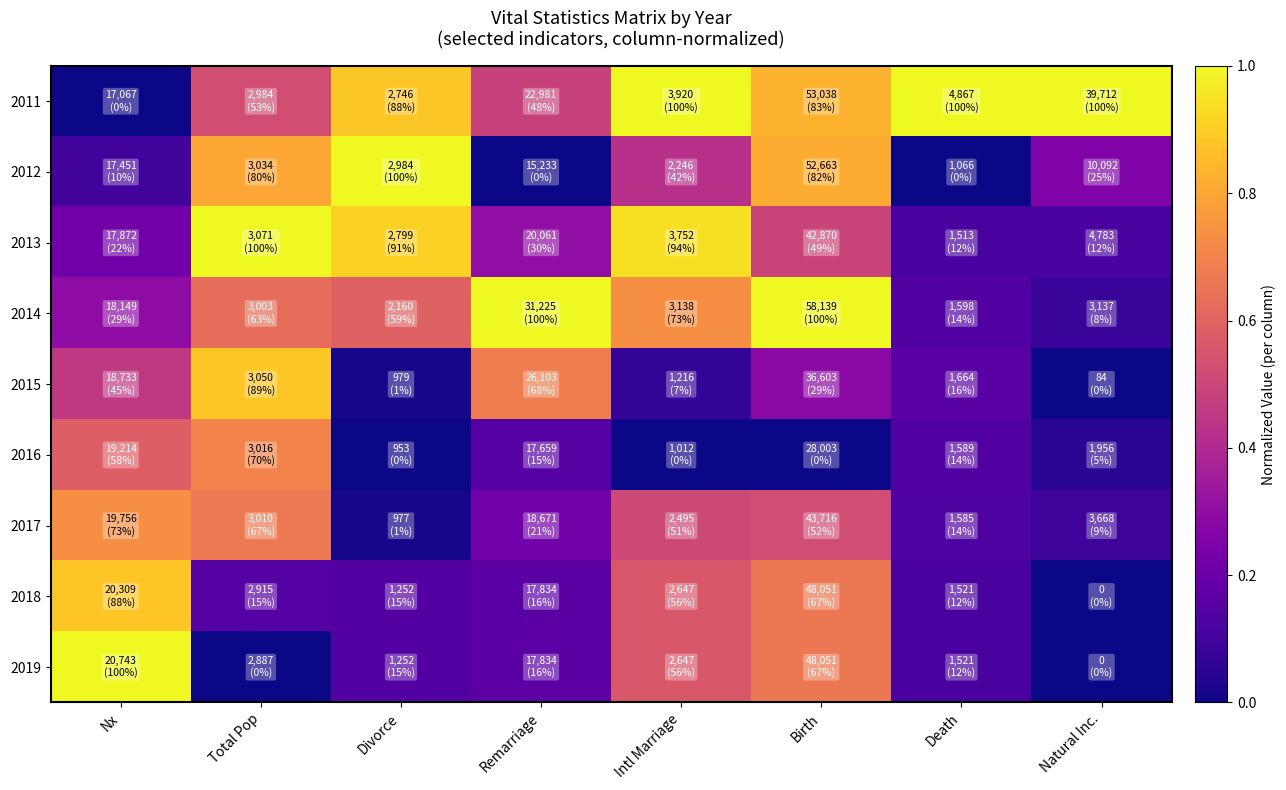

Reading right to left, list all the values displayed in this chart.

2011: Natural Inc.=1.0	Death=1.0	Birth=0.8	Intl Marriage=1.0	Remarriage=0.5	Divorce=0.9	Total Pop=0.5	Nx=0.0
2012: Natural Inc.=0.3	Death=0.0	Birth=0.8	Intl Marriage=0.4	Remarriage=0.0	Divorce=1.0	Total Pop=0.8	Nx=0.1
2013: Natural Inc.=0.1	Death=0.1	Birth=0.5	Intl Marriage=0.9	Remarriage=0.3	Divorce=0.9	Total Pop=1.0	Nx=0.2
2014: Natural Inc.=0.1	Death=0.1	Birth=1.0	Intl Marriage=0.7	Remarriage=1.0	Divorce=0.6	Total Pop=0.6	Nx=0.3
2015: Natural Inc.=0.0	Death=0.2	Birth=0.3	Intl Marriage=0.1	Remarriage=0.7	Divorce=0.0	Total Pop=0.9	Nx=0.5
2016: Natural Inc.=0.0	Death=0.1	Birth=0.0	Intl Marriage=0.0	Remarriage=0.2	Divorce=0.0	Total Pop=0.7	Nx=0.6
2017: Natural Inc.=0.1	Death=0.1	Birth=0.5	Intl Marriage=0.5	Remarriage=0.2	Divorce=0.0	Total Pop=0.7	Nx=0.7
2018: Natural Inc.=0.0	Death=0.1	Birth=0.7	Intl Marriage=0.6	Remarriage=0.2	Divorce=0.1	Total Pop=0.2	Nx=0.9
2019: Natural Inc.=0.0	Death=0.1	Birth=0.7	Intl Marriage=0.6	Remarriage=0.2	Divorce=0.1	Total Pop=0.0	Nx=1.0